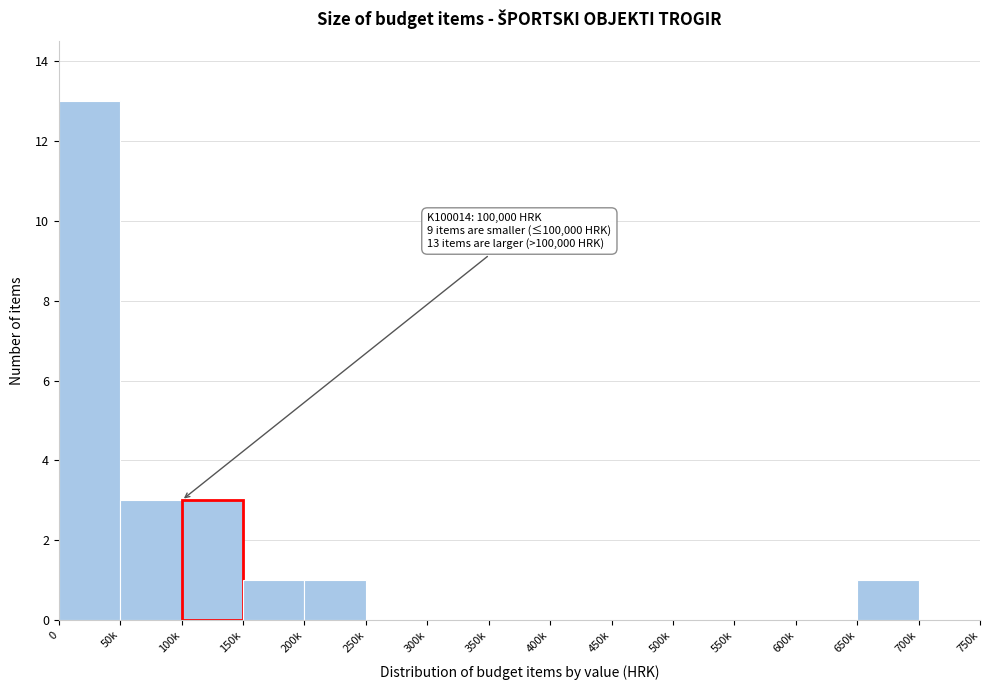

Reading right to left, extract all data points from this chart.

700k=0	650k=1	600k=0	550k=0	500k=0	450k=0	400k=0	350k=0	300k=0	250k=0	200k=1	150k=1	100k=3	50k=3	0=13